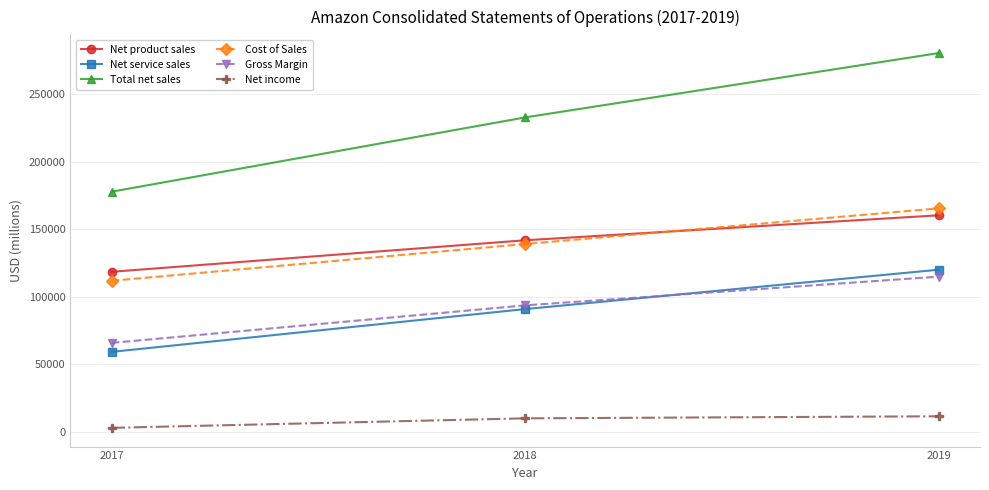

What is the maximum value shown in the chart?

280522